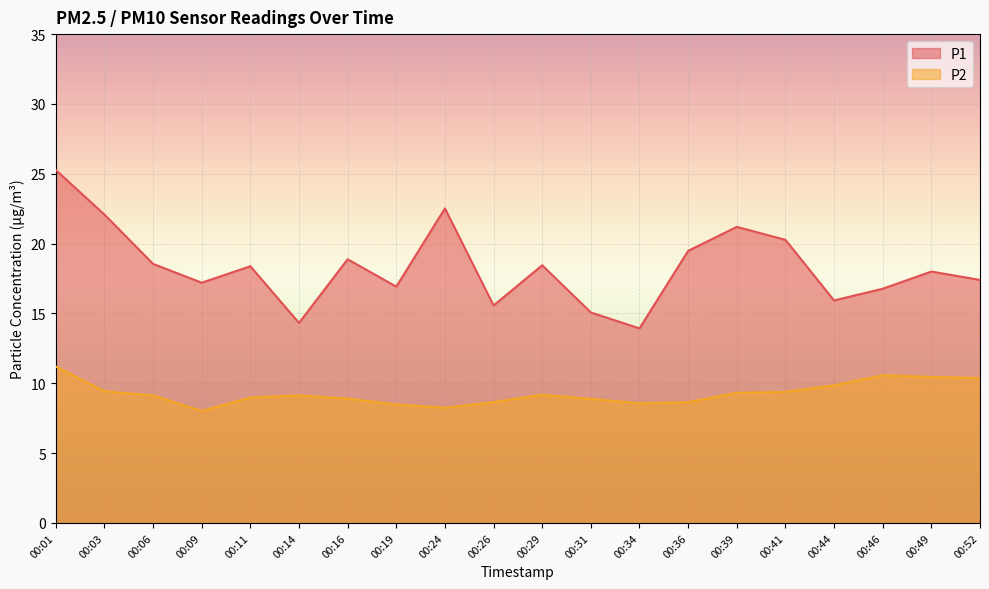

Reading right to left, transcribe all the data shown in this chart.

P1: 17.4	18.0	16.8	15.9	20.3	21.2	19.5	13.9	15.1	18.4	15.6	22.5	16.9	18.9	14.3	18.4	17.2	18.6	22.1	25.3
P2: 10.4	10.4	10.6	9.8	9.4	9.3	8.7	8.6	8.9	9.2	8.7	8.2	8.5	8.9	9.1	9.0	8.0	9.1	9.4	11.2